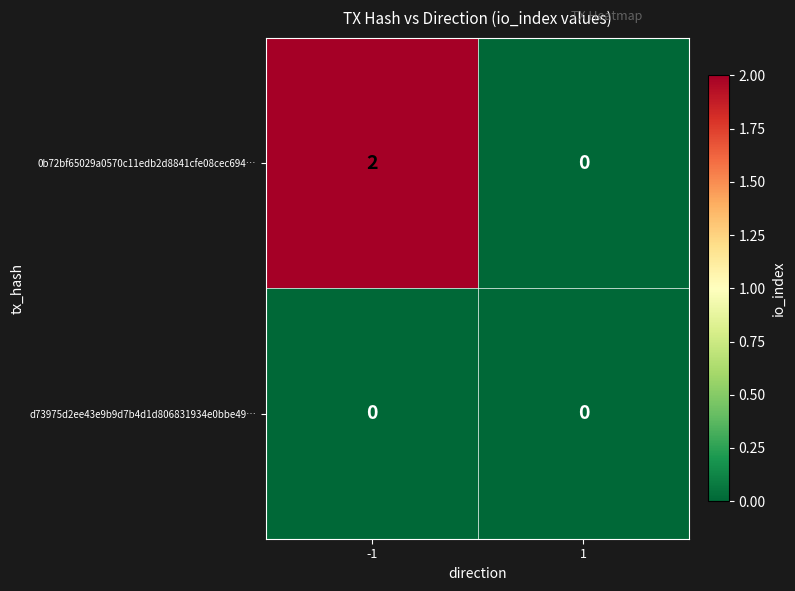

Reading left to right, transcribe all the data shown in this chart.

0b72bf65029a0570c11edb2d8841cfe08cec694…: -1=2	1=0
d73975d2ee43e9b9d7b4d1d806831934e0bbe49…: -1=0	1=0